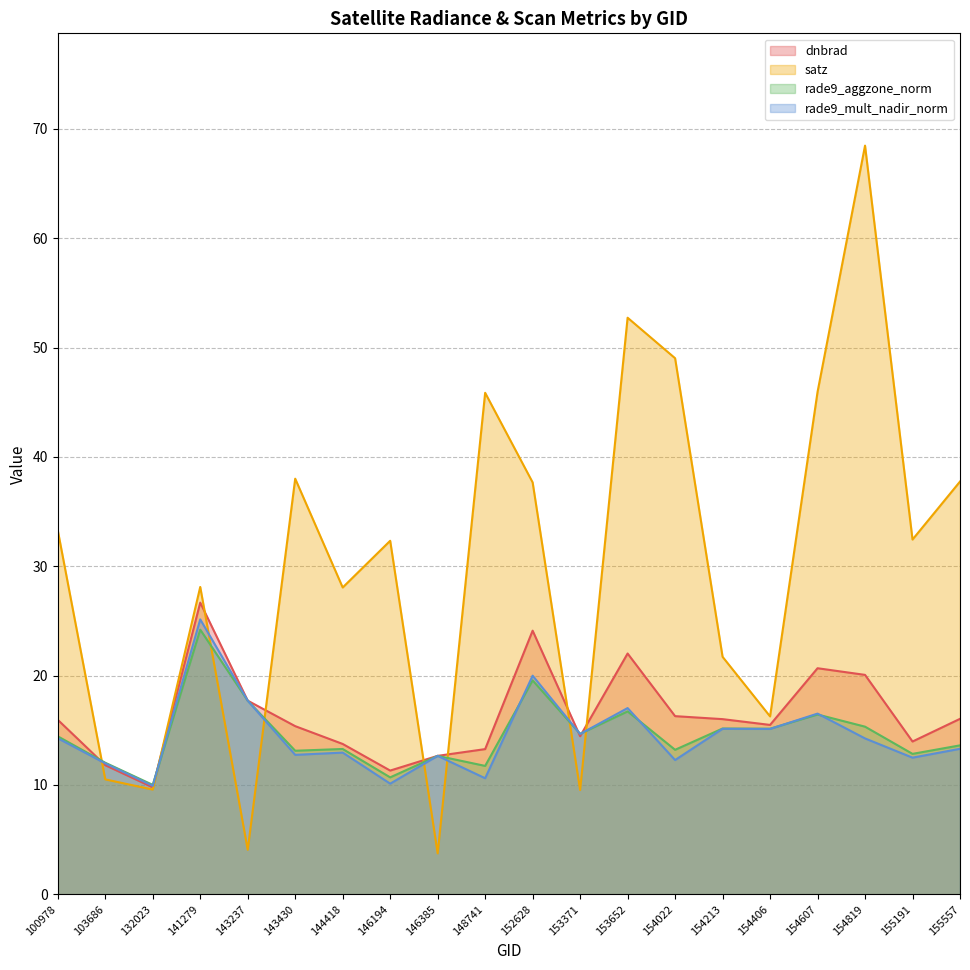

Reading right to left, what are all the values shown in this chart?

dnbrad: 155557=16.0	155191=14.0	154819=20.1	154607=20.7	154406=15.5	154213=16.0	154022=16.3	153652=22.0	153371=14.5	152628=24.1	148741=13.3	146385=12.7	146194=11.3	144418=13.7	143430=15.4	143237=17.7	141279=26.7	132023=9.8	103686=11.8	100978=16.0
satz: 155557=37.7	155191=32.4	154819=68.5	154607=45.9	154406=16.3	154213=21.7	154022=49.0	153652=52.7	153371=9.5	152628=37.7	148741=45.9	146385=3.7	146194=32.3	144418=28.1	143430=38.0	143237=4.1	141279=28.1	132023=9.6	103686=10.5	100978=33.3
rade9_aggzone_norm: 155557=13.6	155191=12.8	154819=15.3	154607=16.4	154406=15.1	154213=15.2	154022=13.2	153652=16.7	153371=14.7	152628=19.6	148741=11.7	146385=12.7	146194=10.7	144418=13.3	143430=13.1	143237=17.7	141279=24.2	132023=10.0	103686=12.0	100978=14.4
rade9_mult_nadir_norm: 155557=13.3	155191=12.5	154819=14.3	154607=16.5	154406=15.1	154213=15.1	154022=12.3	153652=17.0	153371=14.7	152628=20.0	148741=10.6	146385=12.7	146194=10.1	144418=13.0	143430=12.8	143237=17.7	141279=25.1	132023=9.9	103686=12.0	100978=14.3